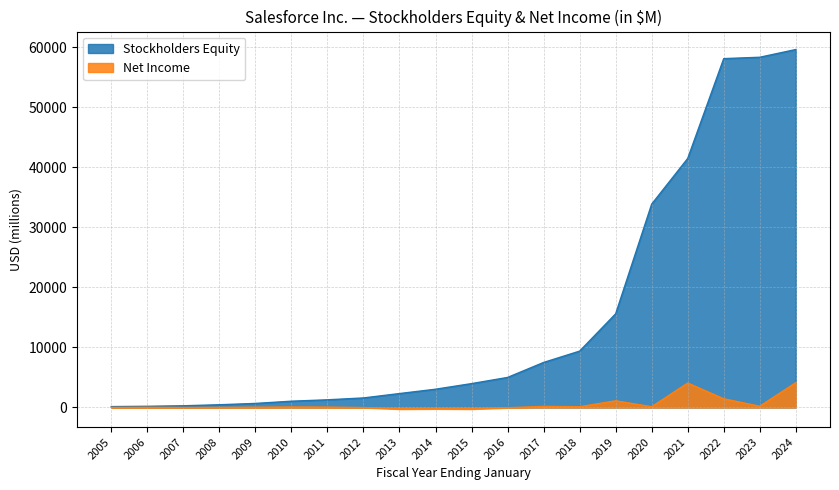

How many series are shown in this chart?

2